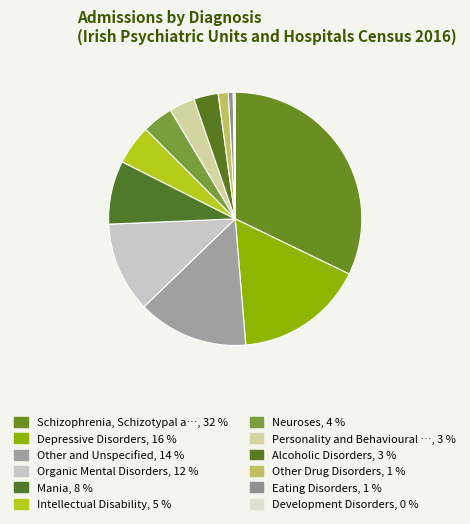

To the nearest percent, what is the difference between the largest and smallest slice percentages?

32%